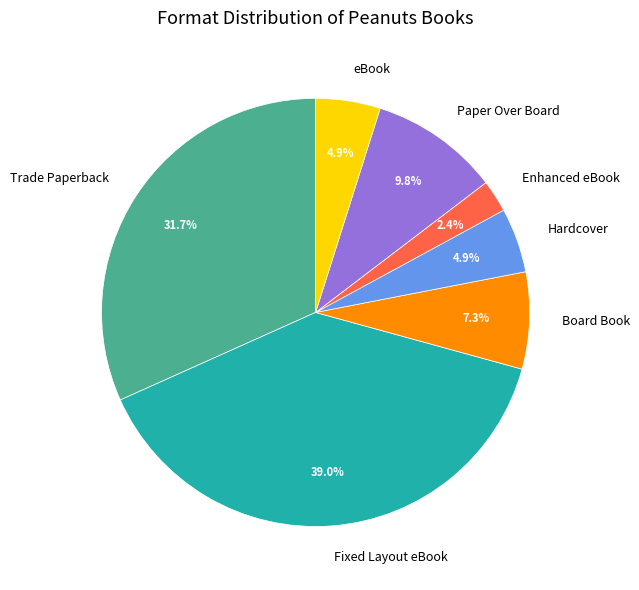

Which category has the smallest portion of the pie?

Enhanced eBook